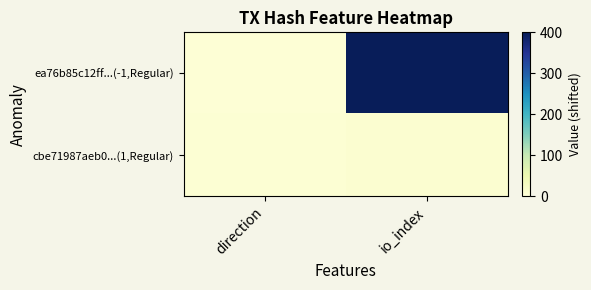

How many data points does each series have?

2